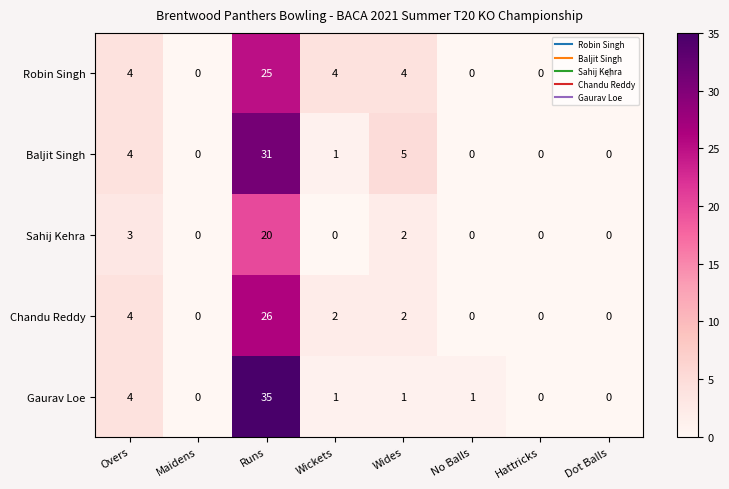

Which label corresponds to the largest value in the chart?

Runs